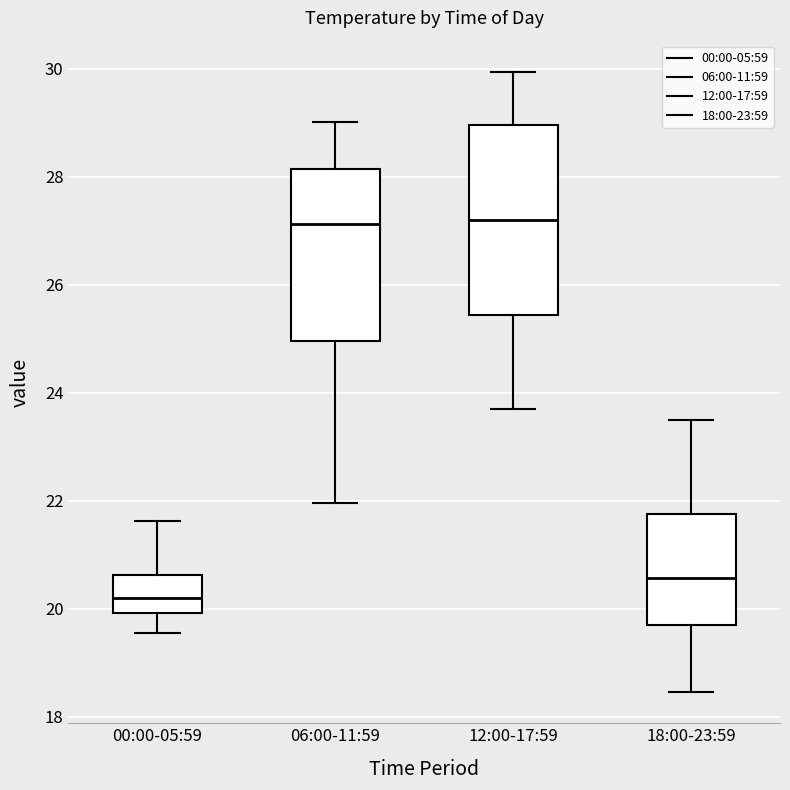

Which box's median line is the lowest?

00:00-05:59